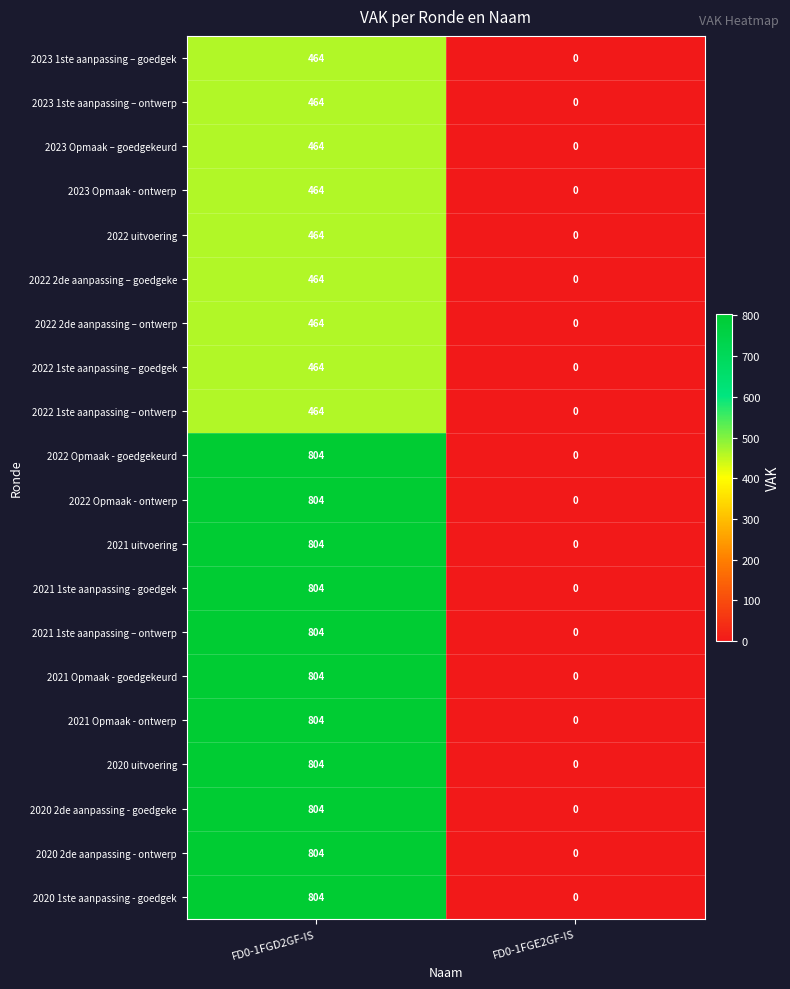

What is the difference between the maximum and minimum values in the 2021 1ste aanpassing - goedgek series?

804